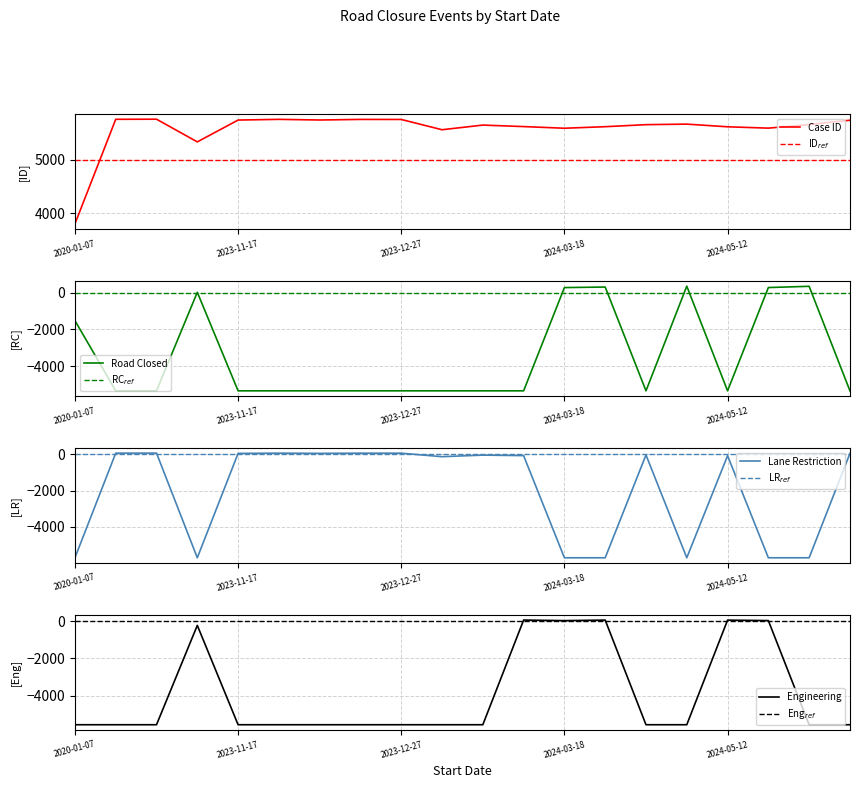

Where is Lane Restriction nearest to the value -2819?

2024-02-05